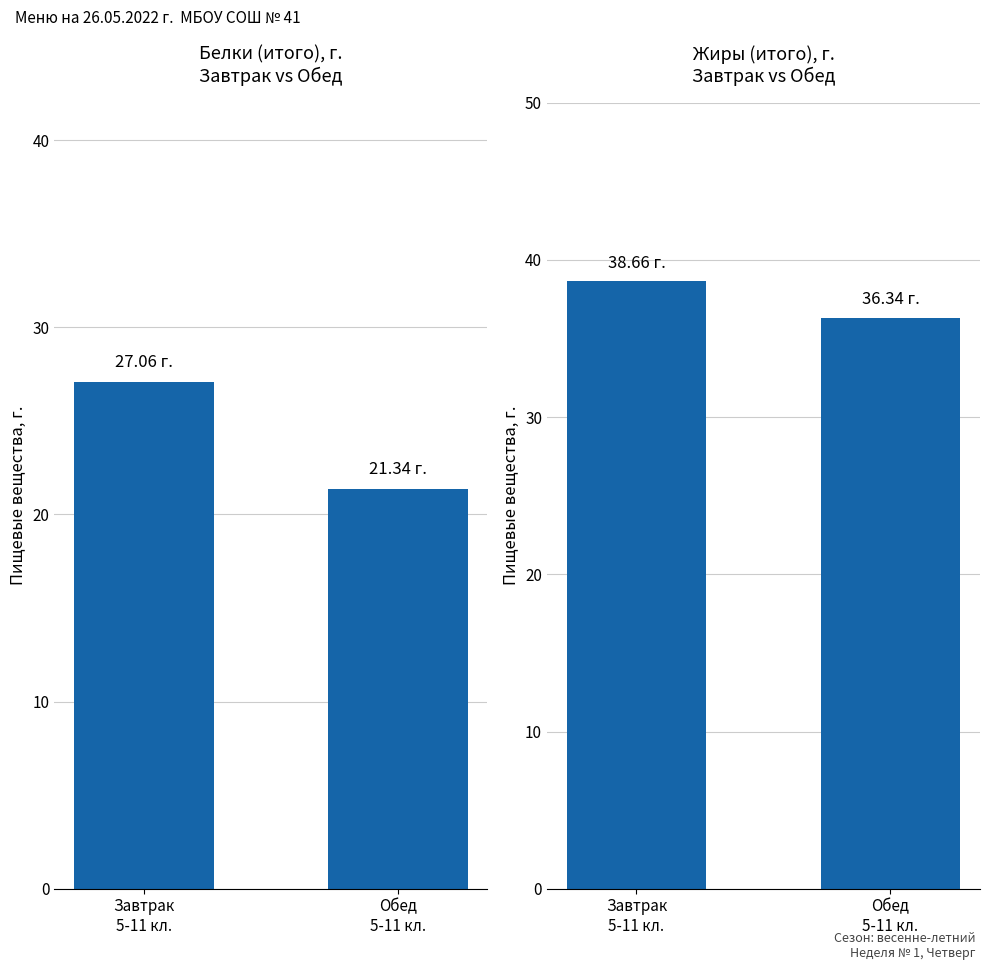

At Обед
5-11 кл., list the series in order from smallest to largest.

Белки (итого), Жиры (итого)